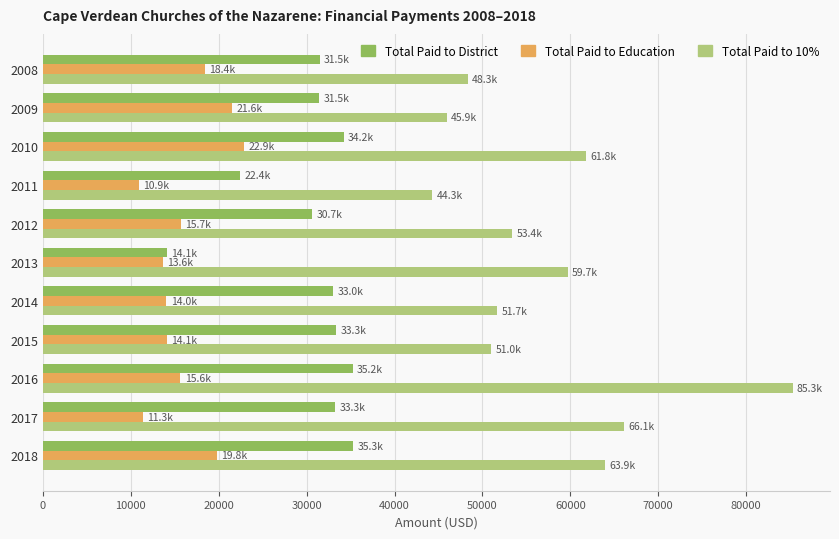

At which label does Total Paid to 10% reach its peak?

2016